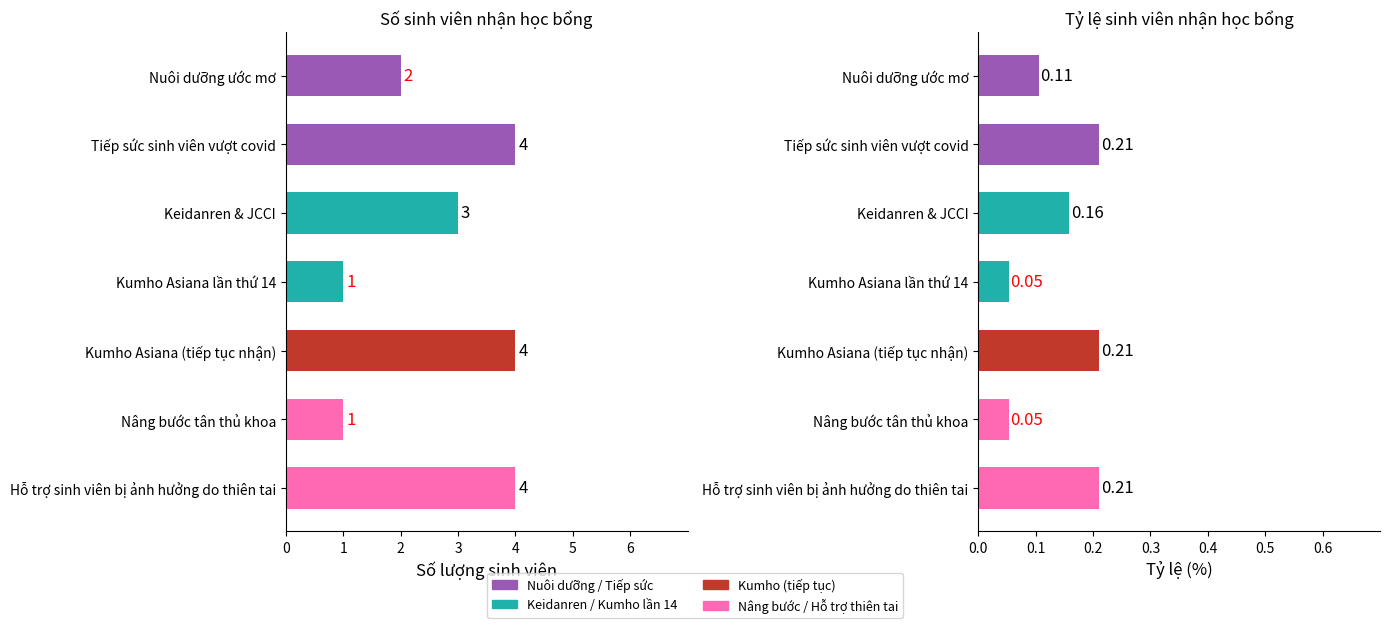

Read the value at Nâng bước tân thủ khoa.

1